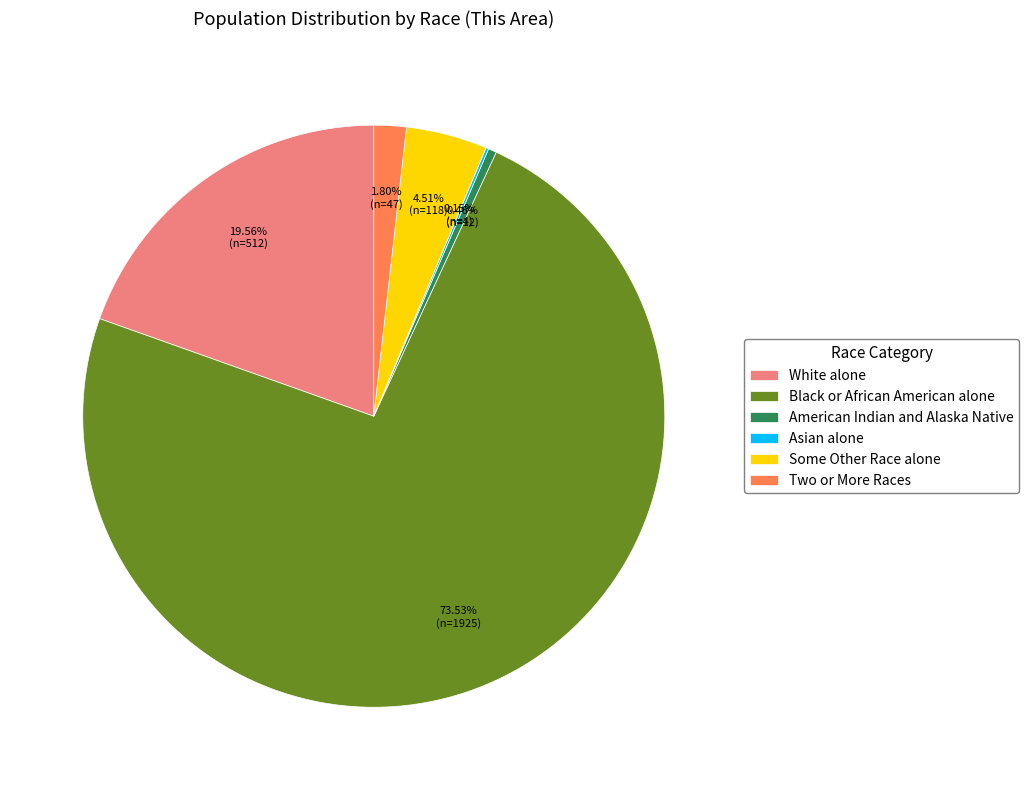

Does Two or More Races represent more than half of the total?

No